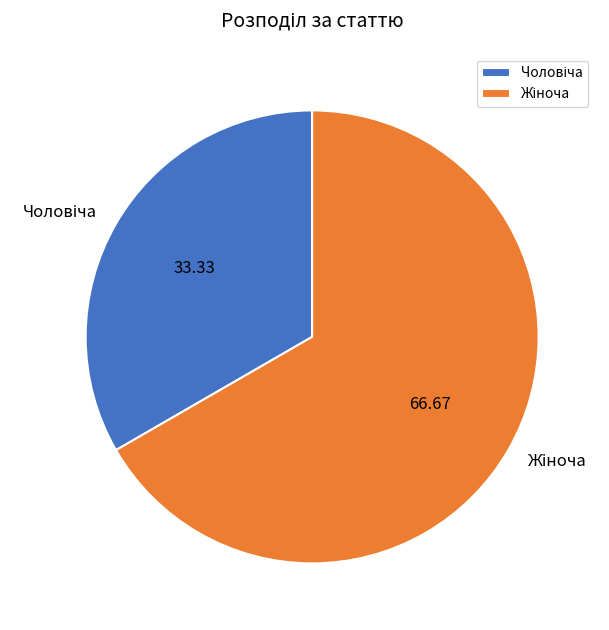

Is there a majority slice in this chart?

Yes